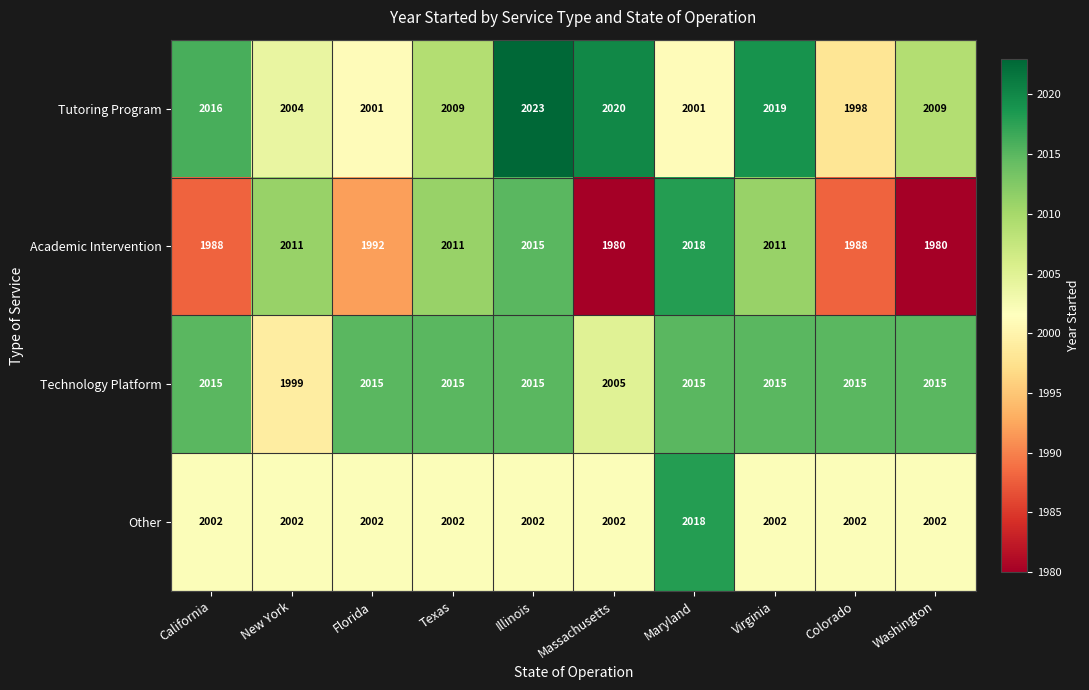

The value of Academic Intervention at Texas is 2011. True or false?

True